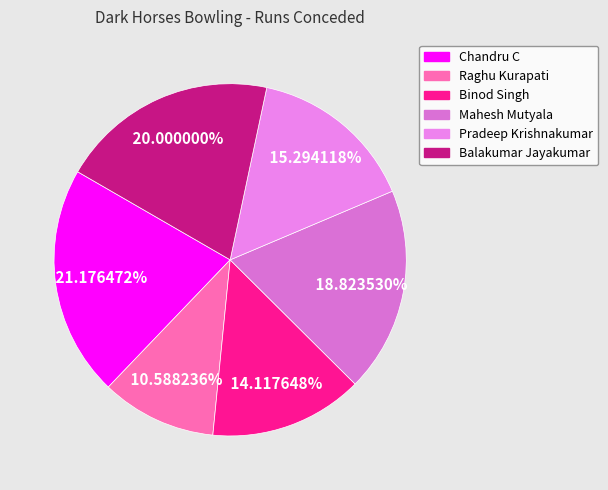

How many slices are in this pie chart?

6